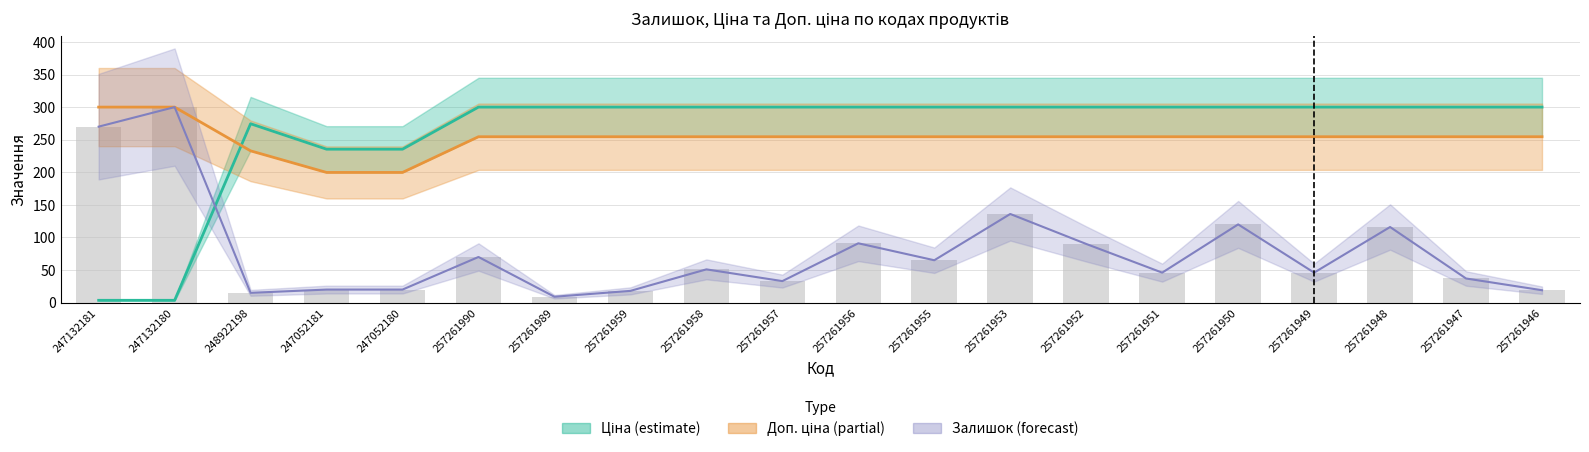

Count the number of data series in this chart.

3